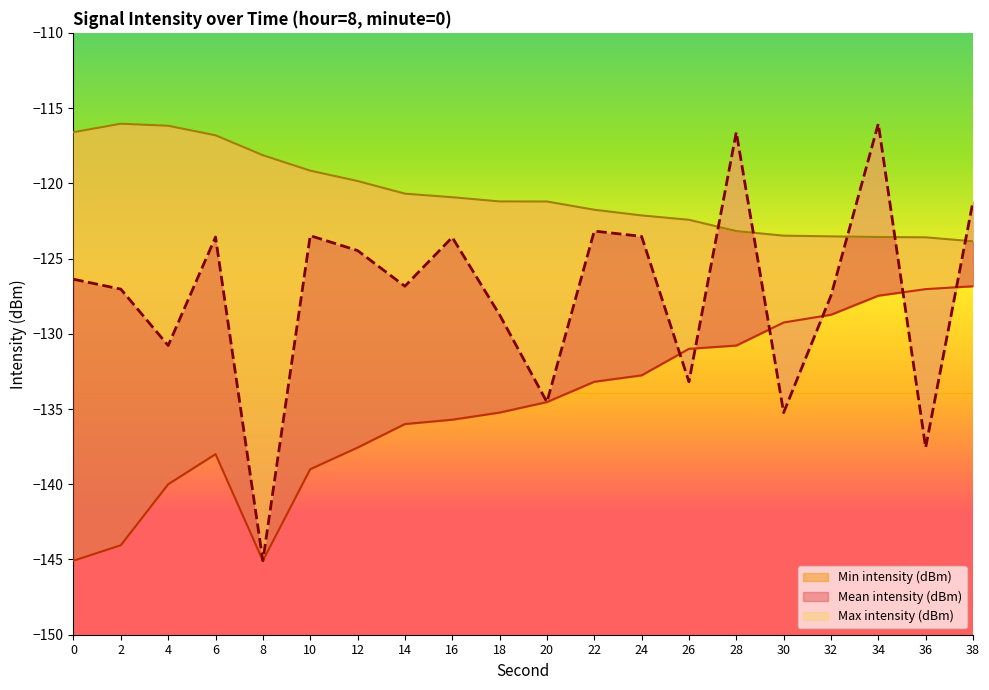

Reading left to right, list all the values displayed in this chart.

Mean intensity (dBm): -126.4	-127.0	-130.8	-123.6	-145.1	-123.5	-124.5	-126.8	-123.6	-128.7	-134.5	-123.2	-123.5	-133.2	-116.6	-135.2	-127.5	-116.0	-137.6	-121.2
Min intensity (dBm): -145.1	-144.1	-140.0	-138.0	-145.1	-139.0	-137.6	-136.0	-135.7	-135.2	-134.5	-133.2	-132.8	-131.0	-130.8	-129.2	-128.7	-127.5	-127.0	-126.8
Max intensity (dBm): -116.6	-116.0	-116.2	-116.8	-118.1	-119.2	-119.8	-120.7	-120.9	-121.2	-121.2	-121.8	-122.1	-122.4	-123.2	-123.5	-123.5	-123.6	-123.6	-123.9